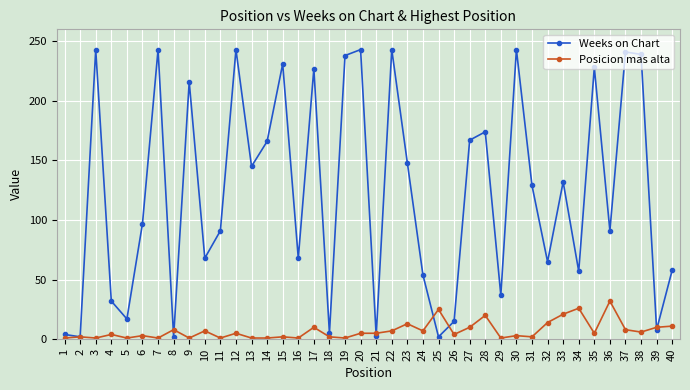

What is the maximum value for Weeks on Chart?

243